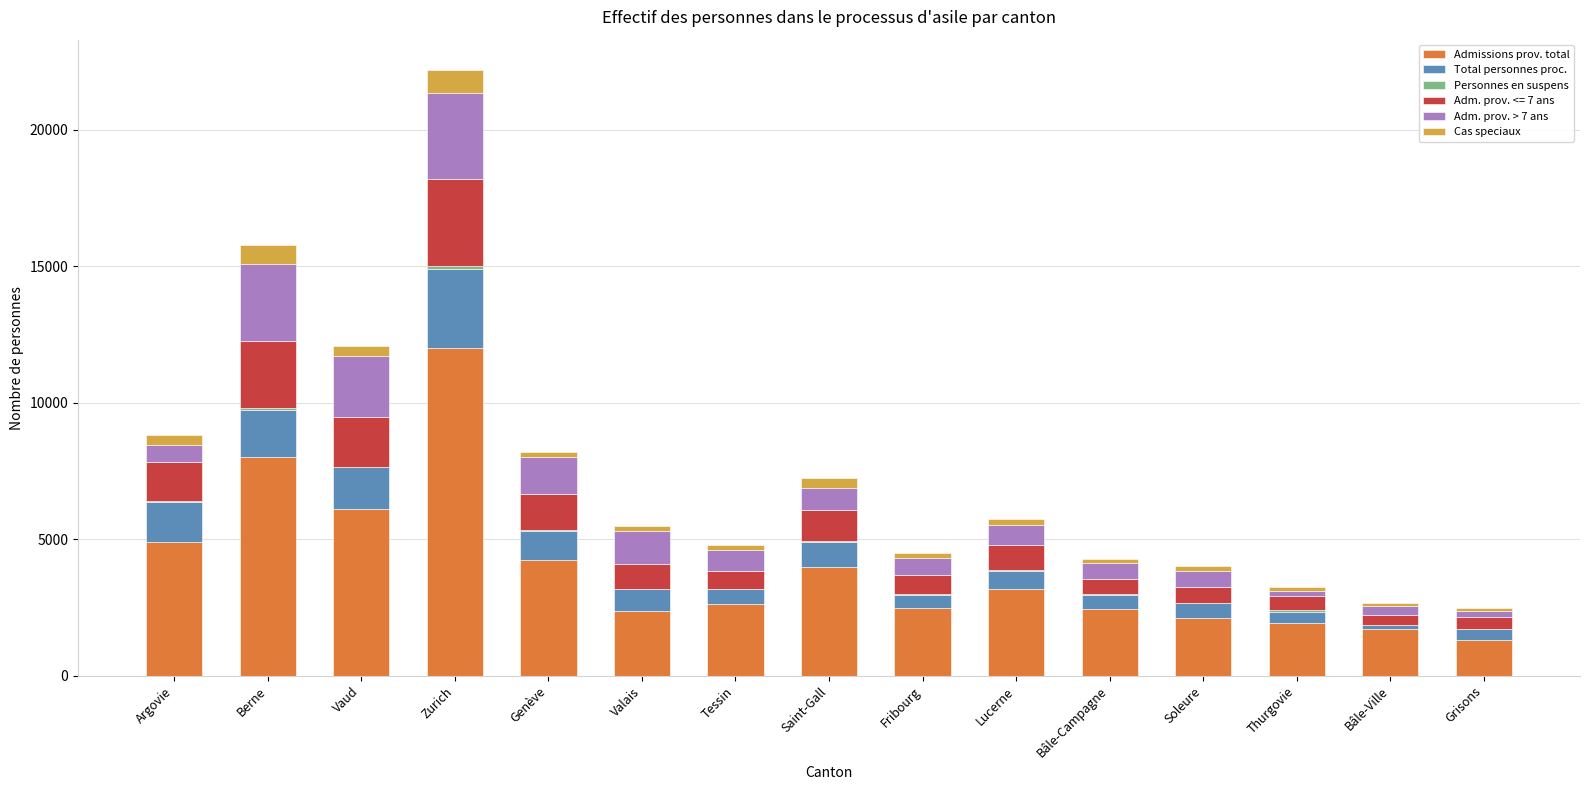

At which label does Admissions prov. total reach its peak?

Zurich